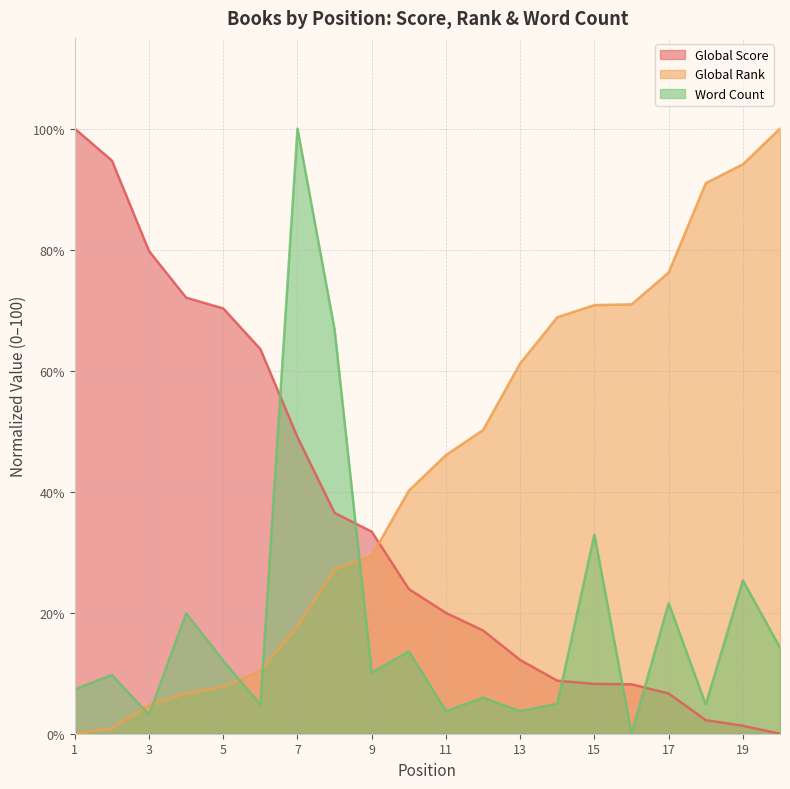

Which series ends up on top after the final intersection of Global Score and Word Count?

Word Count